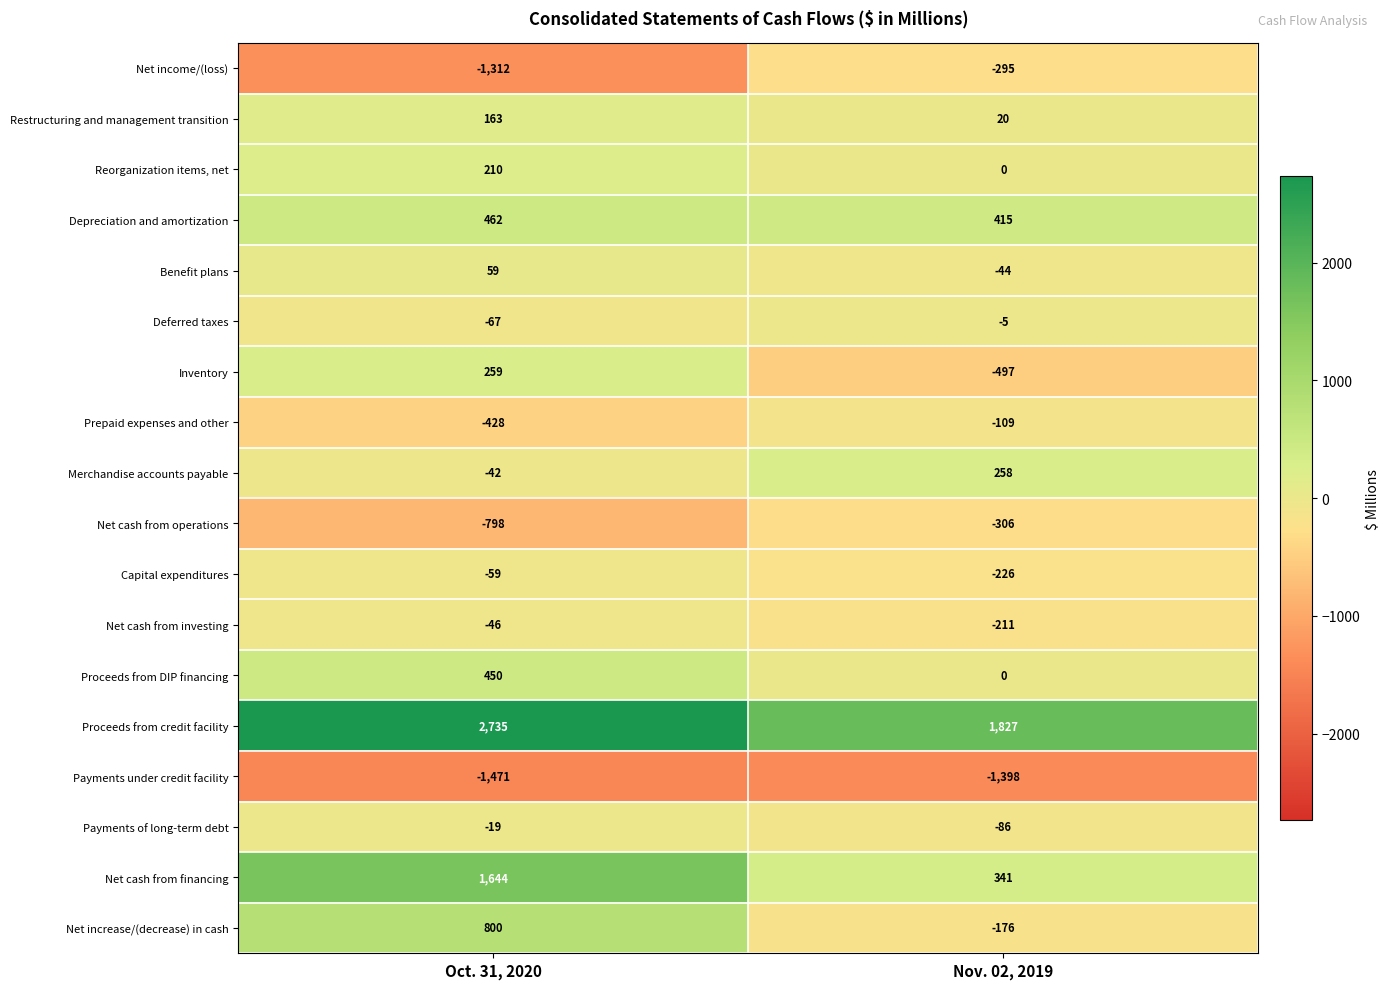

What is the approximate value of Inventory at Oct. 31, 2020, to the nearest 100?

300